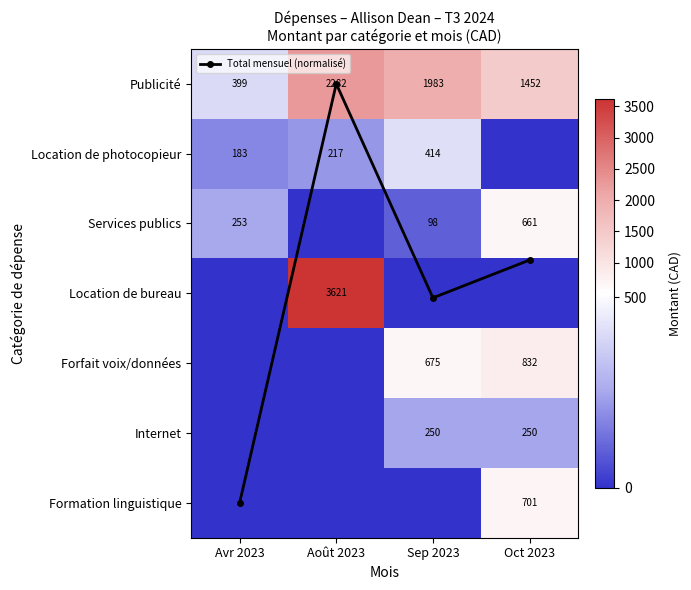

Count the Publicité values in the range 1452 to 2282.

3